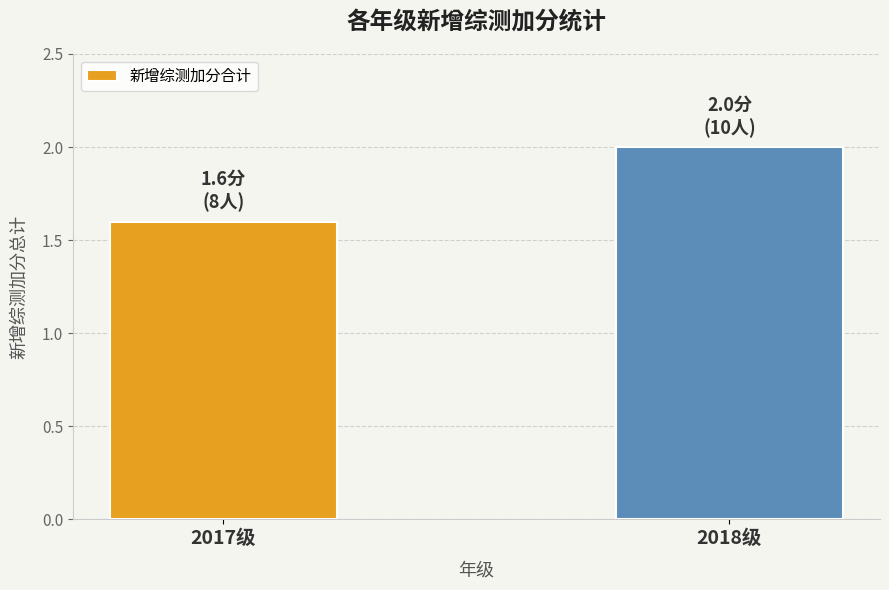

What is the sum of the values at 2018级 and 2017级?

3.6